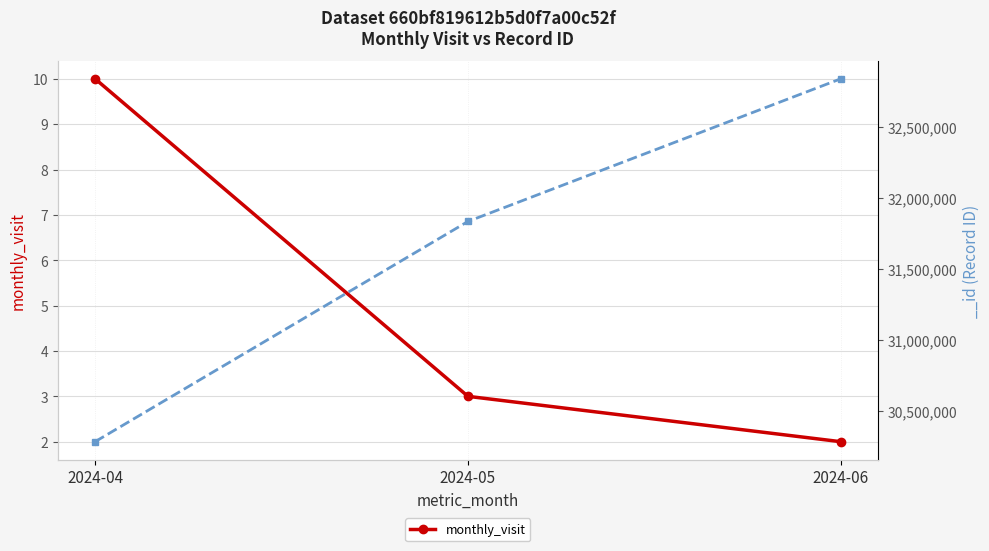

What is the change in value from 2024-04 to 2024-06?

-8